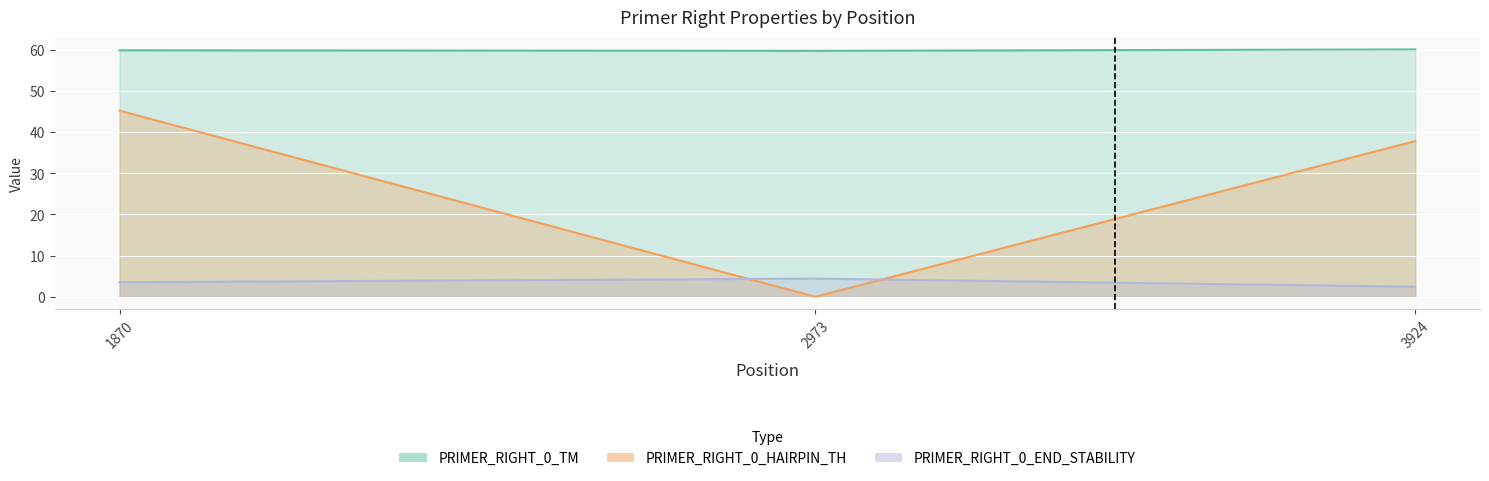

Does the chart display data point markers on the line(s)?

No